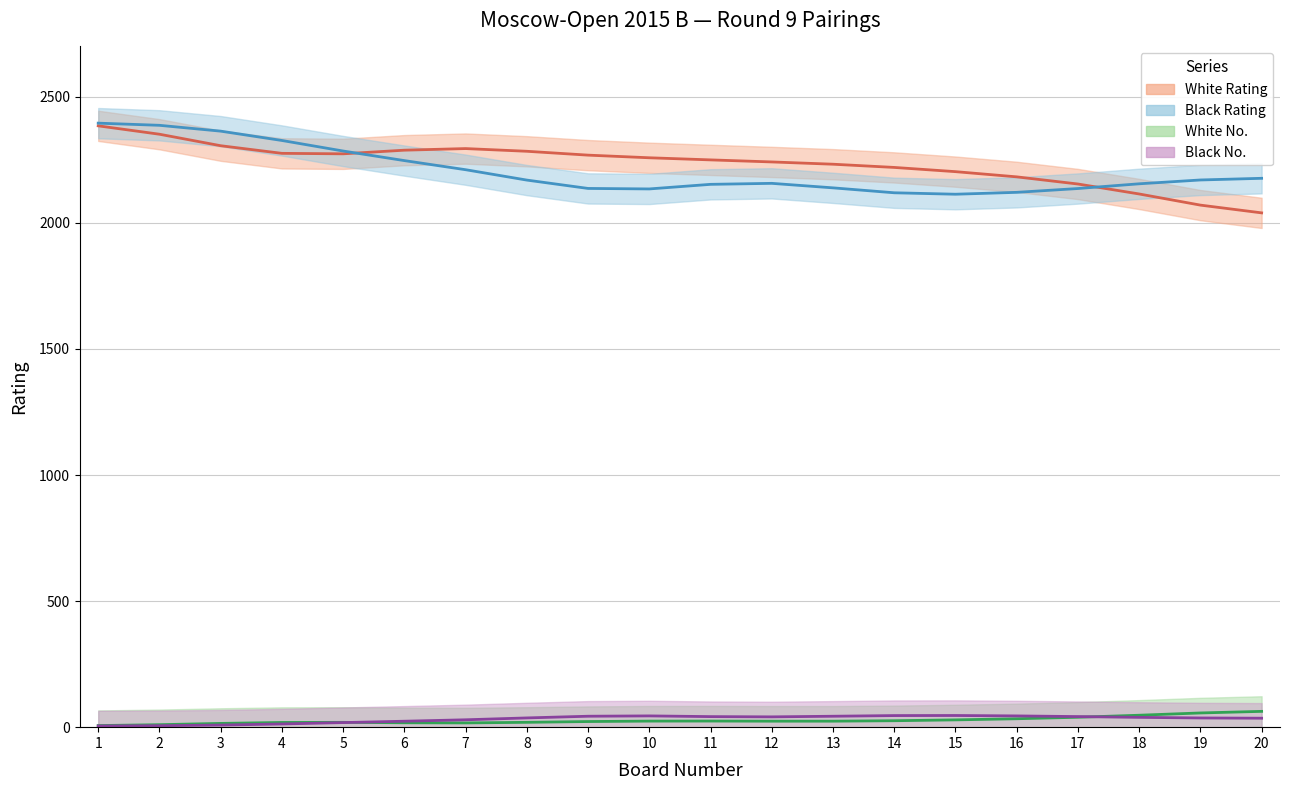

The value of Black Rating at 11 is 1624. True or false?

False